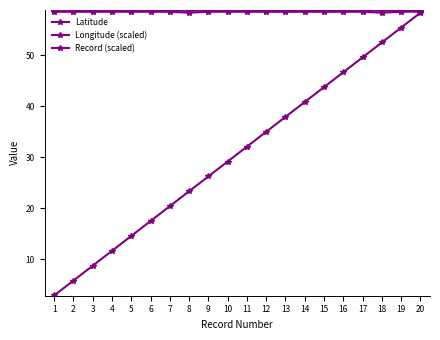

What is the sum of all Latitude values?

1169.0